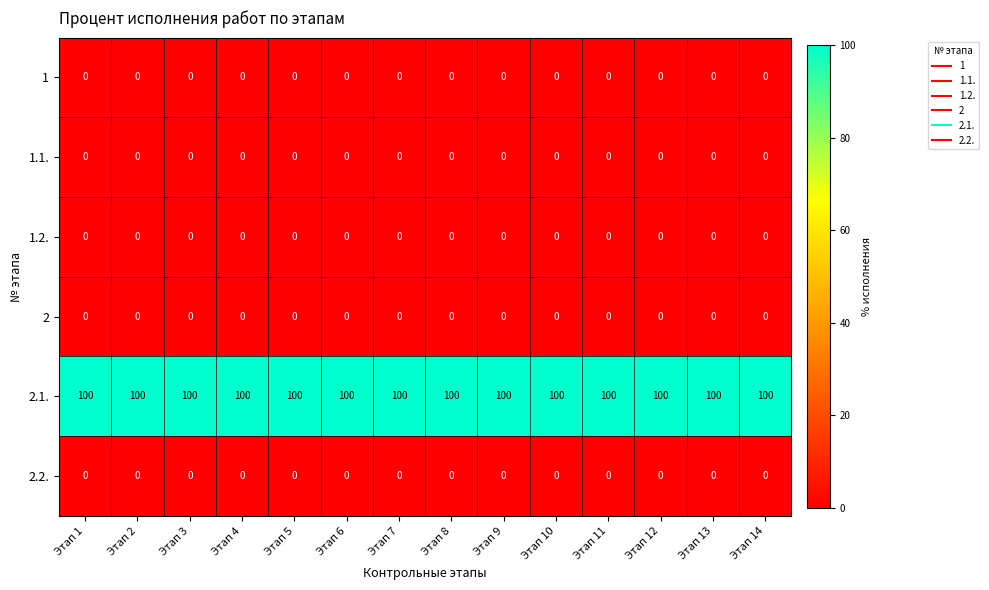

What is the maximum value shown in the chart?

100